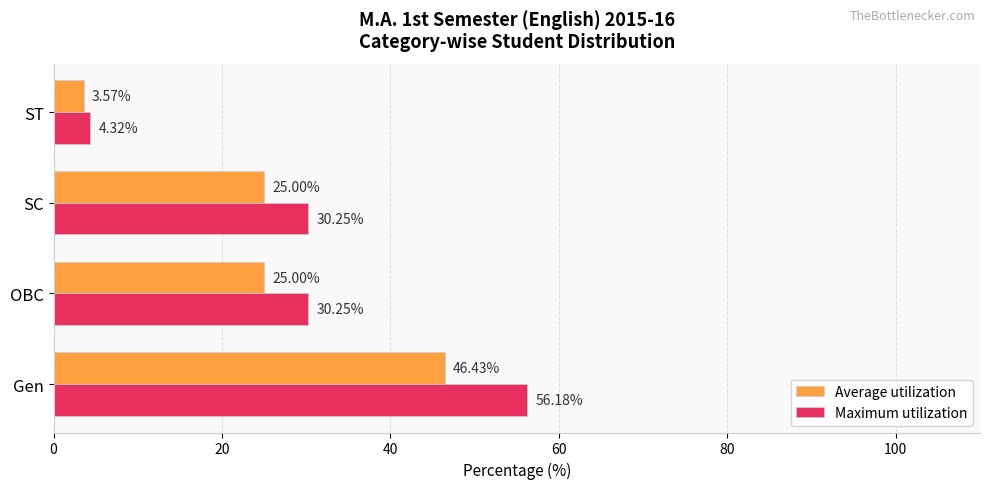

Which series has the widest spread of values?

Maximum utilization